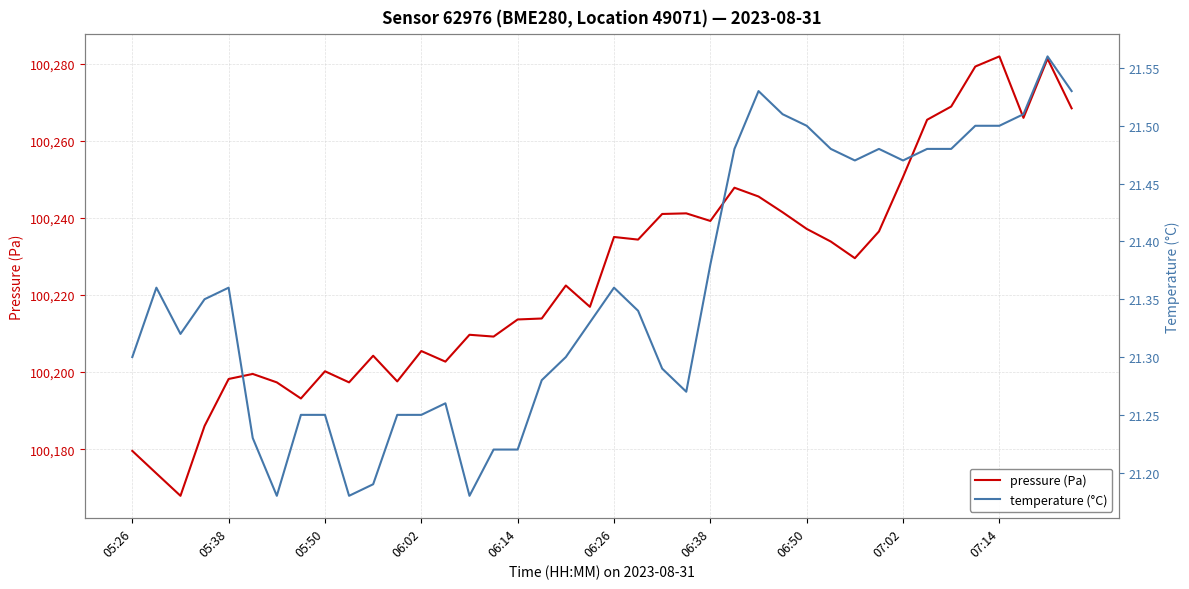

What is the lowest value of the pressure (Pa) series?

100167.9